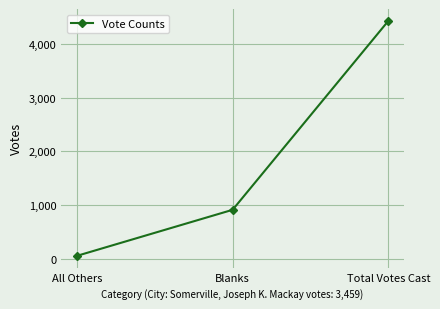

At which label is the value closest to 2243?

Blanks